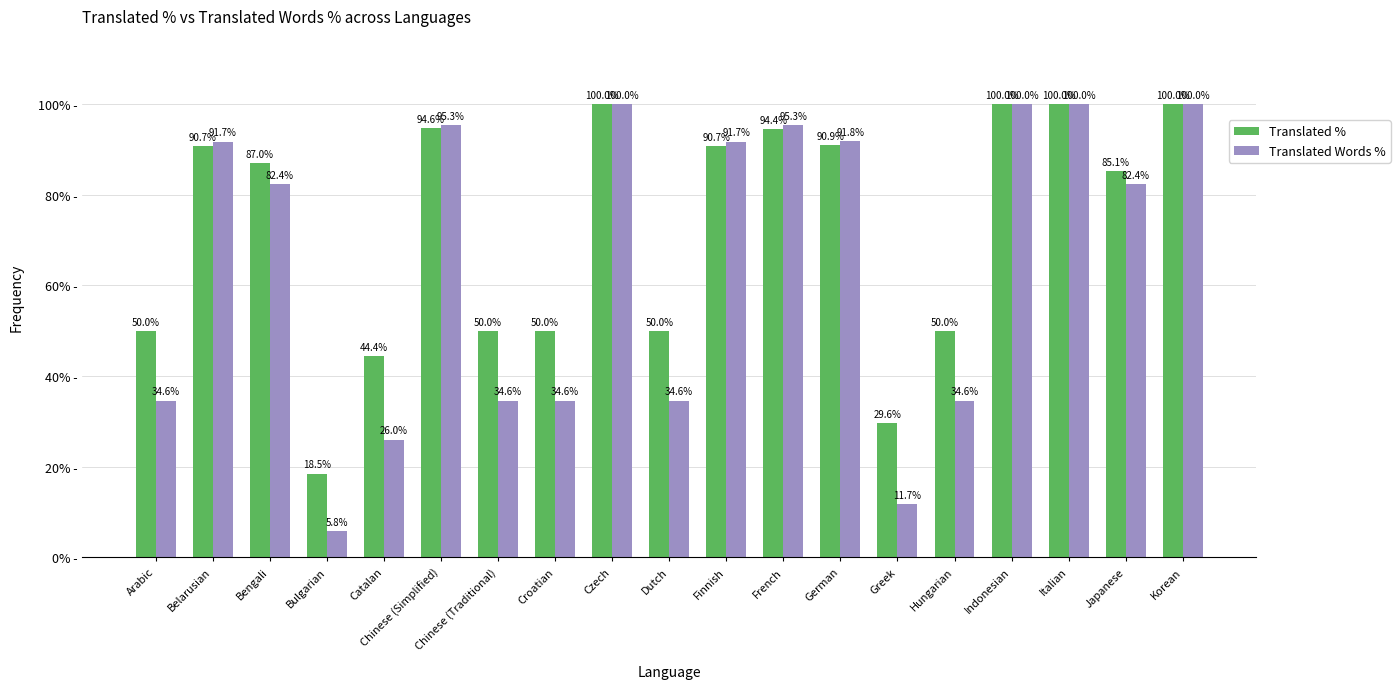

How many groups of bars are there?

19